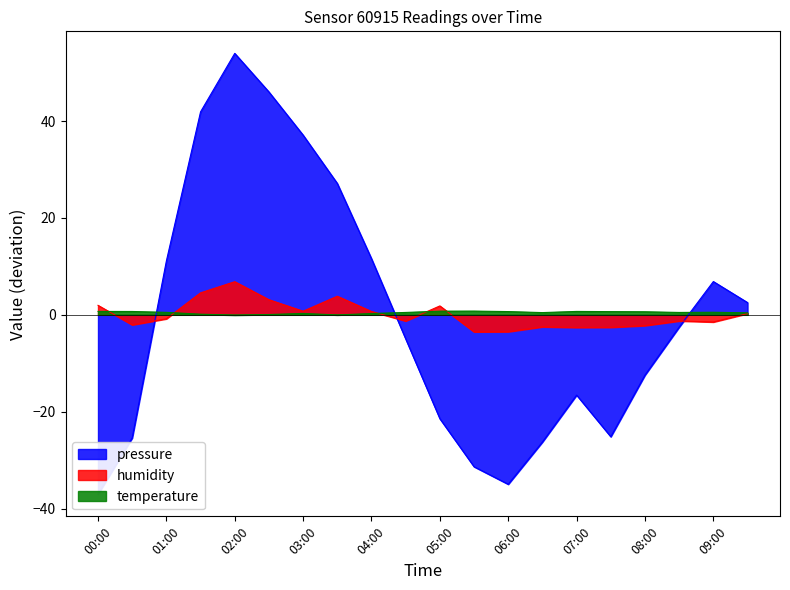

What value does the temperature series have at 07:30?

0.7